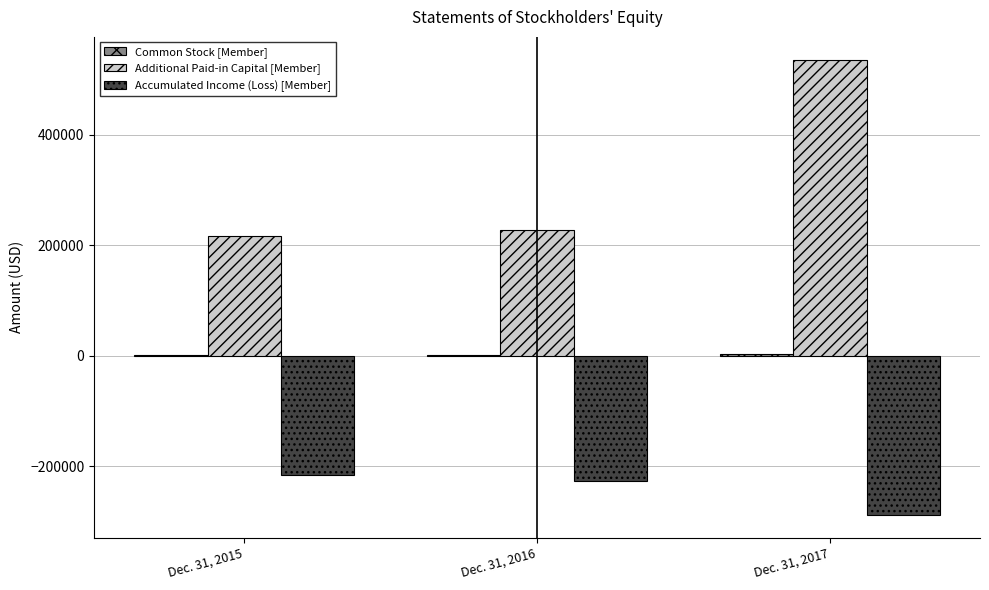

Count the number of data series in this chart.

3